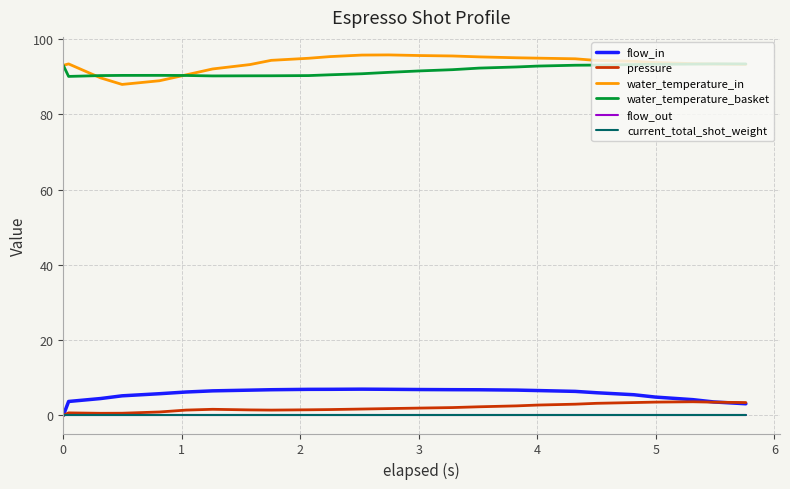

Reading left to right, what are all the values shown in this chart?

flow_in: 0.0	3.7	4.5	5.2	5.8	6.2	6.5	6.7	6.8	6.9	7.0	7.0	7.0	6.9	6.8	6.8	6.7	6.6	6.4	6.0	5.5	4.9	4.2	3.6	3.1
pressure: 0.0	0.7	0.6	0.6	0.9	1.4	1.6	1.5	1.4	1.5	1.6	1.7	1.8	2.0	2.1	2.3	2.5	2.8	3.0	3.2	3.4	3.5	3.6	3.5	3.4
water_temperature_in: 93.0	93.4	89.7	87.9	88.9	90.5	92.0	93.2	94.3	94.9	95.3	95.7	95.8	95.6	95.5	95.2	95.0	94.9	94.7	94.3	94.1	93.8	93.5	93.3	93.2
water_temperature_basket: 93.0	90.1	90.3	90.3	90.3	90.3	90.2	90.2	90.2	90.3	90.5	90.8	91.1	91.5	91.8	92.3	92.6	92.8	93.0	93.1	93.2	93.3	93.3	93.4	93.4
flow_out: 0.0	0.0	0.0	0.0	0.0	0.0	0.0	0.0	0.0	0.0	0.0	0.0	0.0	0.0	0.0	0.0	0.0	0.0	0.0	0.0	0.0	0.0	0.0	0.0	0.0
current_total_shot_weight: 0.0	0.0	0.0	0.0	0.0	0.0	0.0	0.0	0.0	0.0	0.0	0.0	0.0	0.0	0.0	0.0	0.0	0.0	0.0	0.0	0.0	0.0	0.0	0.0	0.0